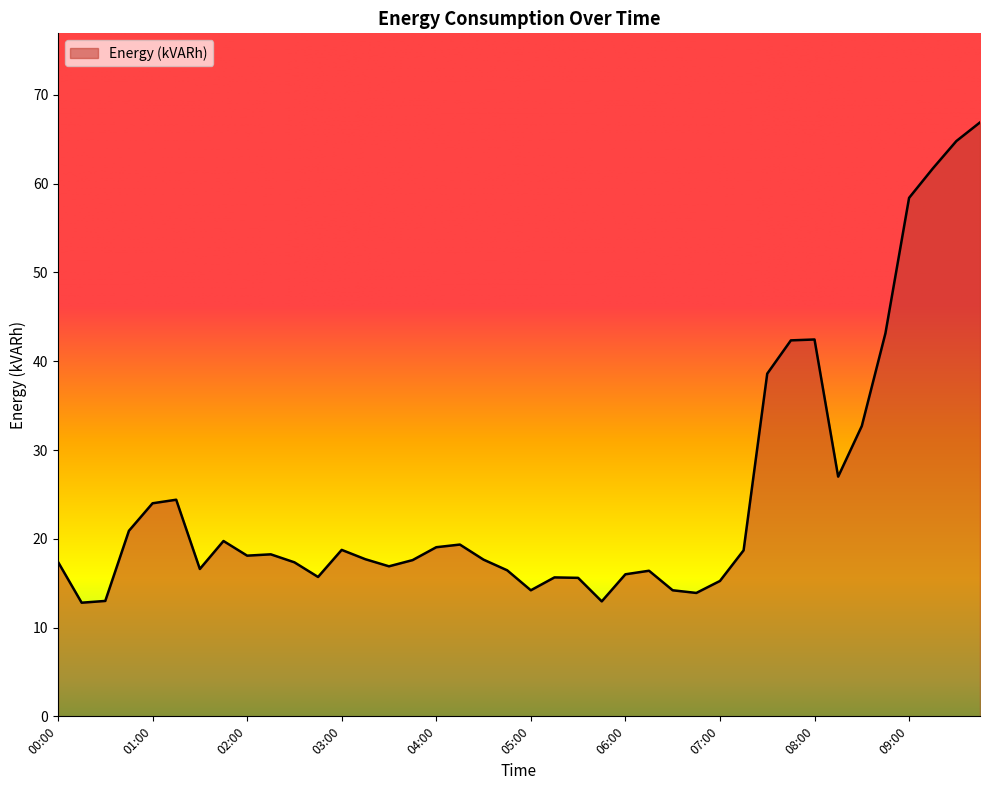

How many lines are shown in the chart?

1